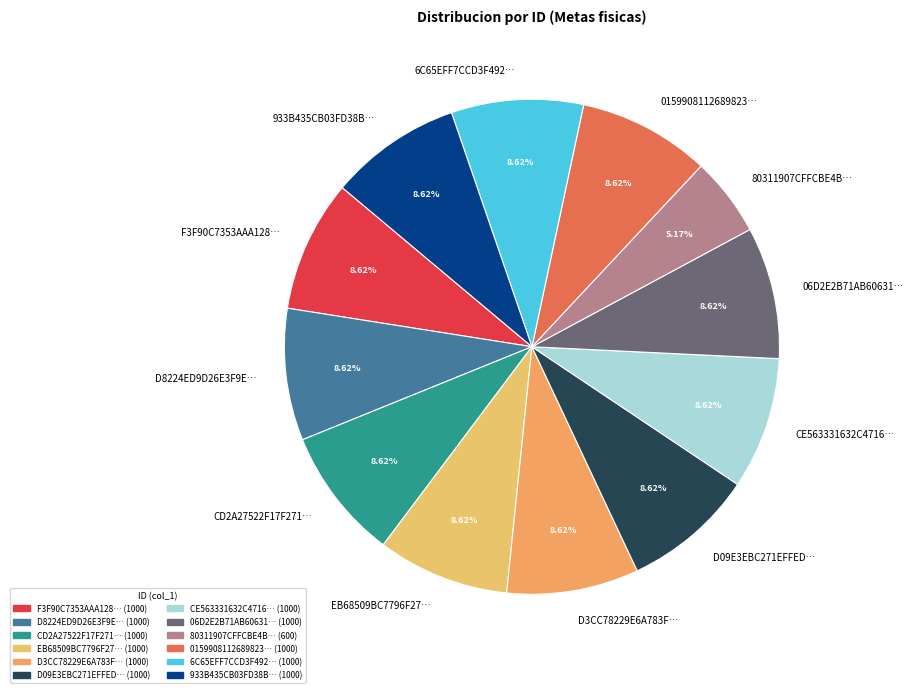

Is the sum of EB68509BC7796F27… and D8224ED9D26E3F9E… greater than half?

No